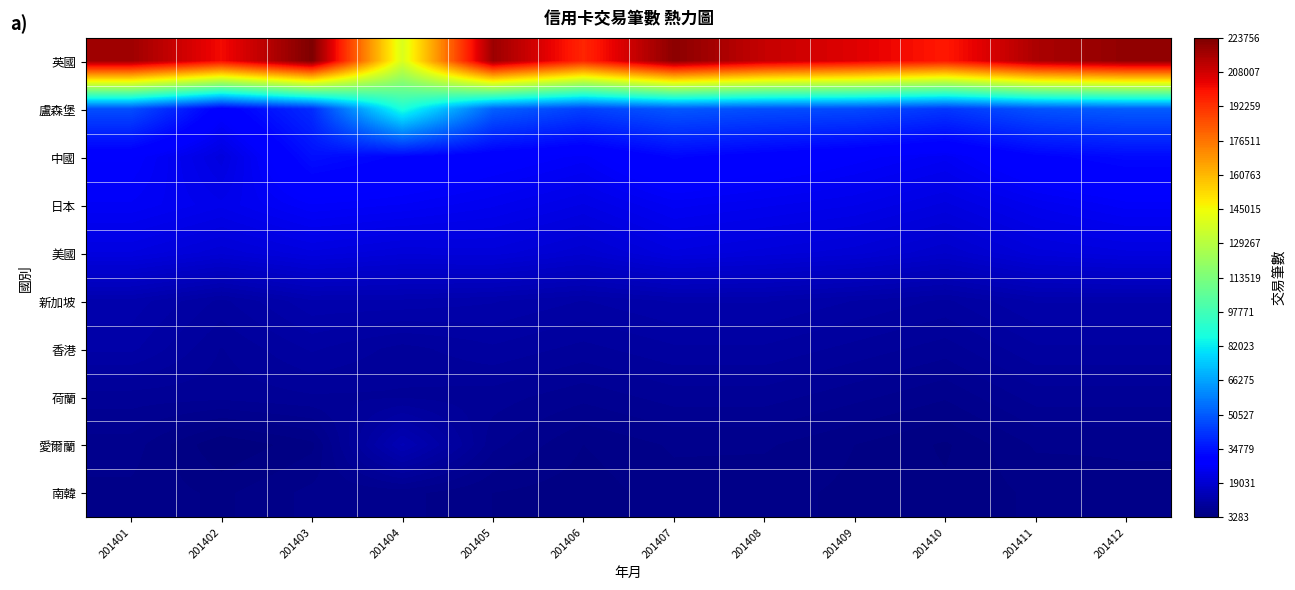

Reading left to right, extract all data points from this chart.

英國: 201401=217414	201402=201128	201403=223756	201404=138564	201405=218000	201406=195000	201407=221000	201408=210000	201409=205000	201410=198000	201411=215000	201412=220000
盧森堡: 201401=48037	201402=29401	201403=40442	201404=88192	201405=52000	201406=45000	201407=50000	201408=48000	201409=47000	201410=43000	201411=49000	201412=51000
中國: 201401=28470	201402=21724	201403=34086	201404=31272	201405=29000	201406=27000	201407=32000	201408=30000	201409=28000	201410=26000	201411=31000	201412=33000
日本: 201401=26413	201402=24186	201403=27347	201404=26479	201405=25000	201406=23000	201407=26000	201408=25000	201409=24000	201410=22000	201411=25000	201412=27000
美國: 201401=22170	201402=19909	201403=21994	201404=20714	201405=21000	201406=19000	201407=22000	201408=21000	201409=20000	201410=18000	201411=21000	201412=22000
新加坡: 201401=12471	201402=9921	201403=12611	201404=12540	201405=12000	201406=11000	201407=12000	201408=12000	201409=11000	201410=10000	201411=12000	201412=12000
香港: 201401=11286	201402=8399	201403=10315	201404=8976	201405=10000	201406=9000	201407=10000	201408=10000	201409=9000	201410=8000	201411=10000	201412=10000
荷蘭: 201401=8023	201402=7895	201403=8329	201404=8329	201405=8000	201406=7000	201407=8000	201408=8000	201409=7000	201410=6000	201411=8000	201412=8000
愛爾蘭: 201401=6346	201402=3283	201403=4764	201404=13867	201405=7000	201406=5000	201407=6000	201408=6000	201409=5000	201410=4000	201411=6000	201412=6000
南韓: 201401=5626	201402=4810	201403=6135	201404=6180	201405=5000	201406=4500	201407=5500	201408=5300	201409=4800	201410=4300	201411=5200	201412=5600